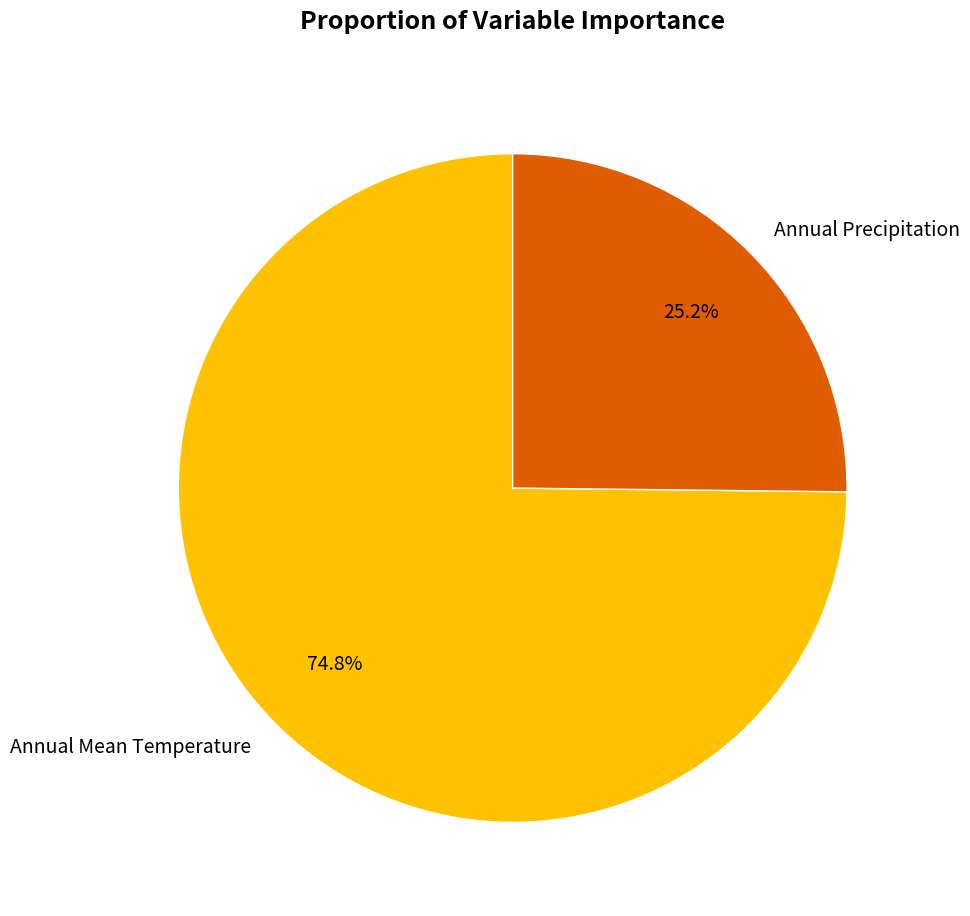

To the nearest percent, what is the difference between the Annual Precipitation and Annual Mean Temperature slice percentages?

50%